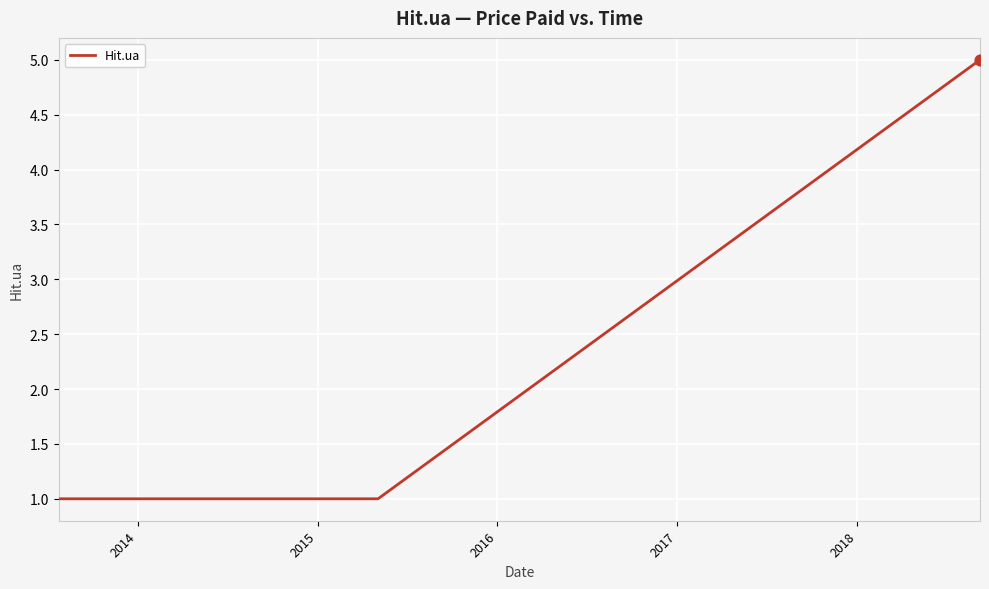

What is the maximum value shown in the chart?

5